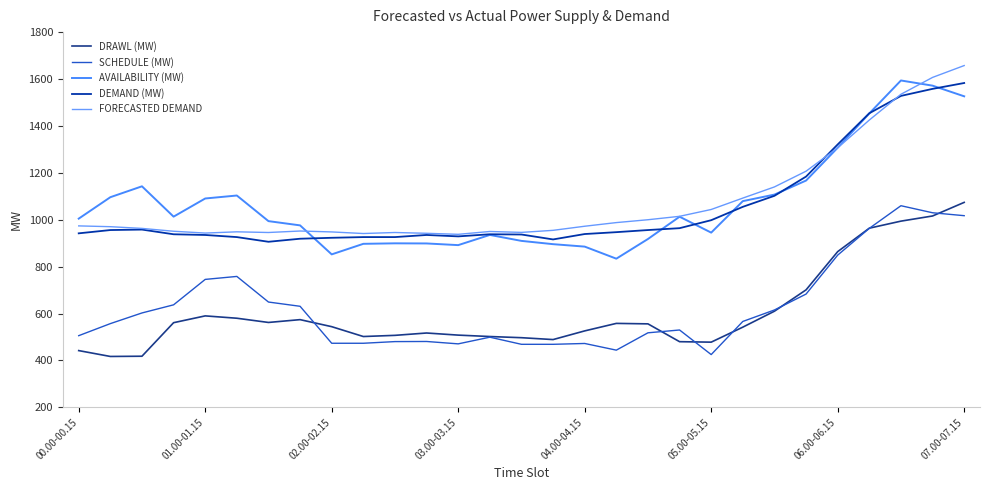

What is the maximum value for FORECASTED DEMAND?

1657.4